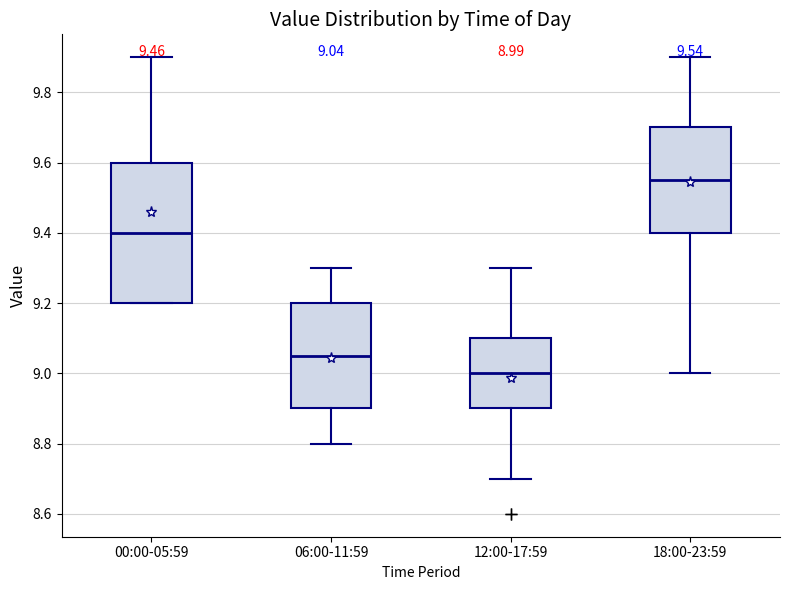

Which box has the highest median line?

18:00-23:59